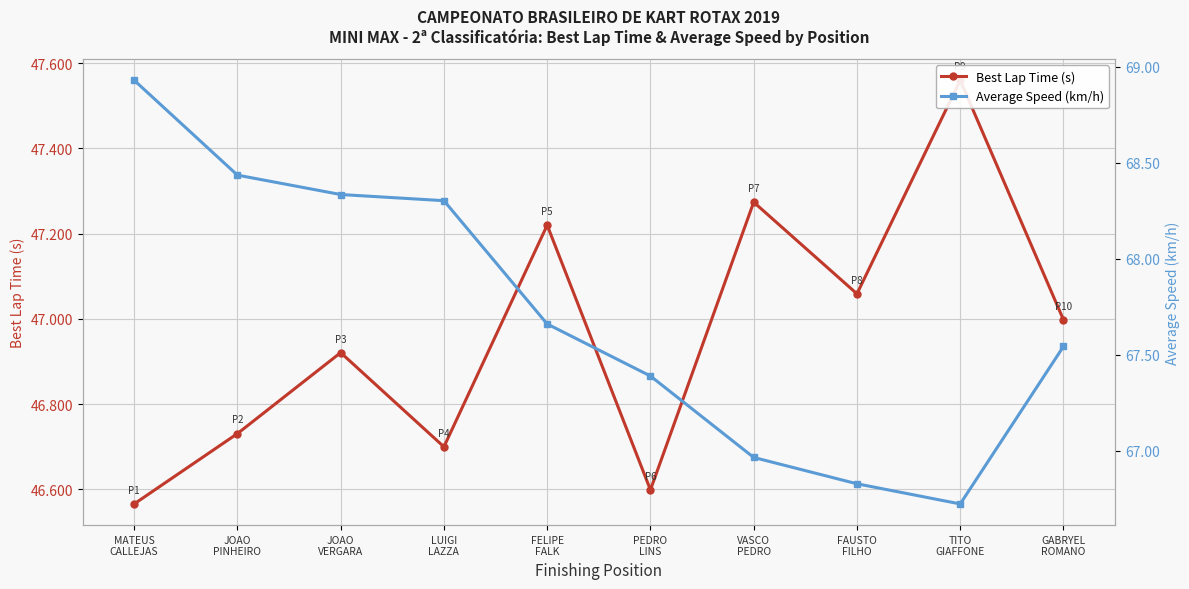

What are all the series names shown in the legend?

Best Lap Time (s), Average Speed (km/h)